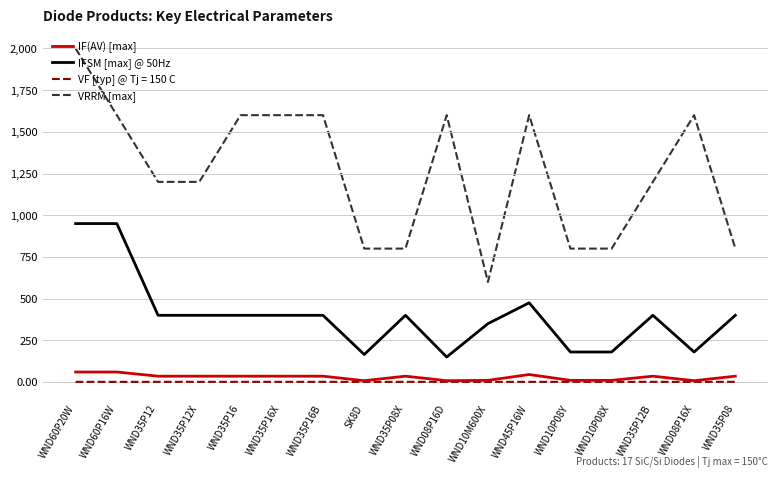

True or false: IF(AV) [max] and VRRM [max] intersect in this chart.

False